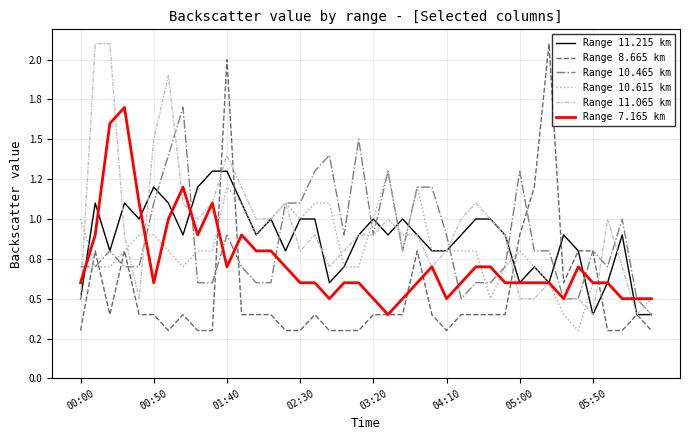

Where do Range 10.465 km and Range 11.215 km first cross each other?

00:00 and 00:50